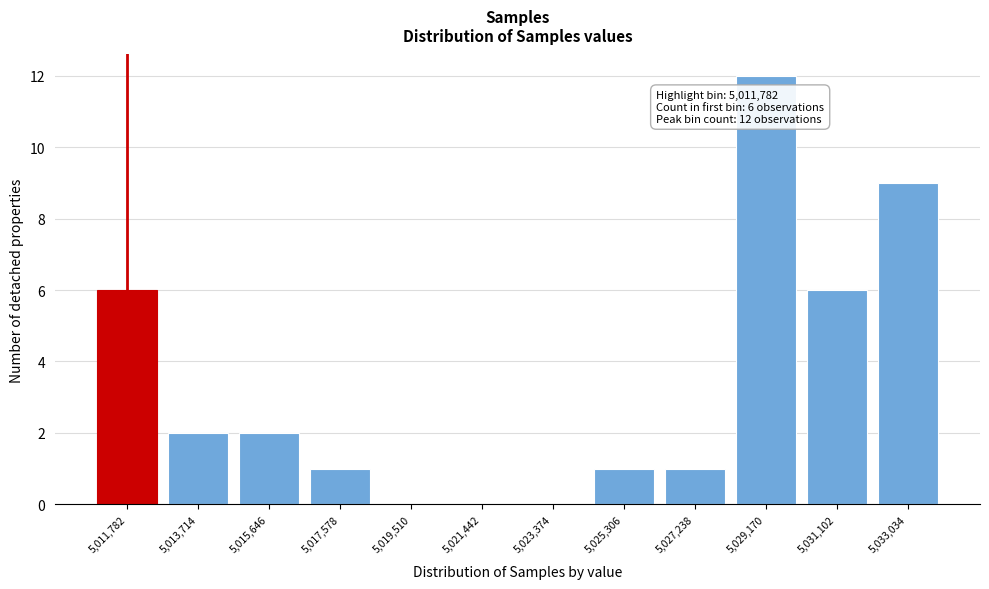

Reading left to right, list all the values displayed in this chart.

5,011,782=6	5,013,714=2	5,015,646=2	5,017,578=1	5,019,510=0	5,021,442=0	5,023,374=0	5,025,306=1	5,027,238=1	5,029,170=12	5,031,102=6	5,033,034=9